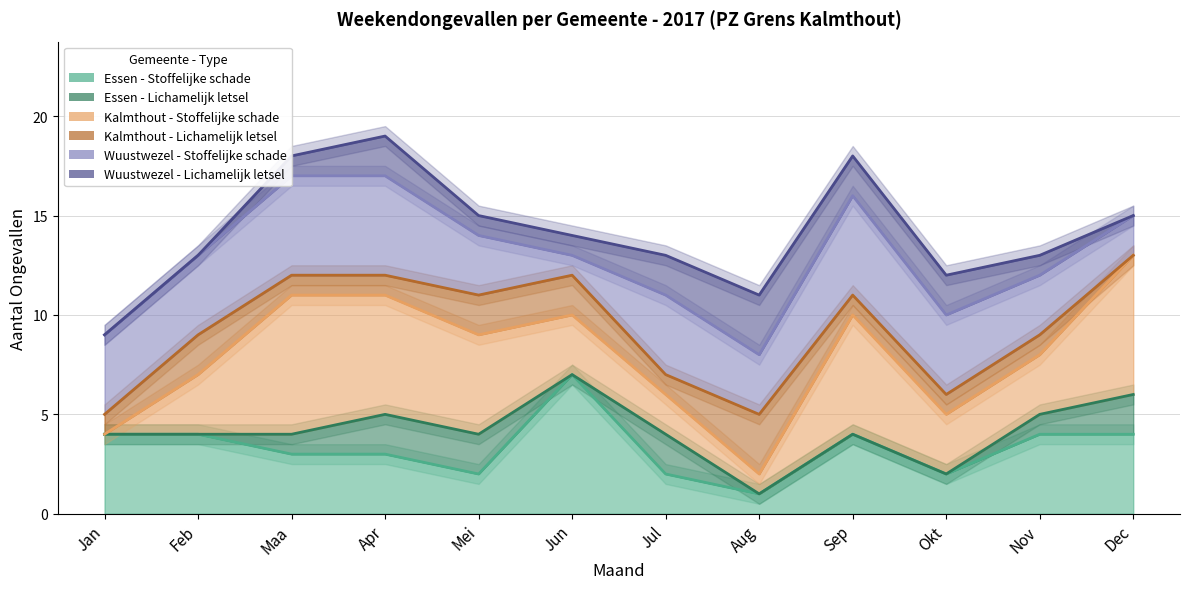

Reading right to left, extract all data points from this chart.

Essen - Stoffelijke schade (line): 4	4	2	4	1	2	7	2	3	3	4	4
Essen - Lichamelijk letsel (line): 6	5	2	4	1	4	7	4	5	4	4	4
Kalmthout - Stoffelijke schade (line): 13	8	5	10	2	6	10	9	11	11	7	4
Kalmthout - Lichamelijk letsel (line): 13	9	6	11	5	7	12	11	12	12	9	5
Wuustwezel - Stoffelijke schade (line): 15	12	10	16	8	11	13	14	17	17	13	9
Wuustwezel - Lichamelijk letsel (line): 15	13	12	18	11	13	14	15	19	18	13	9